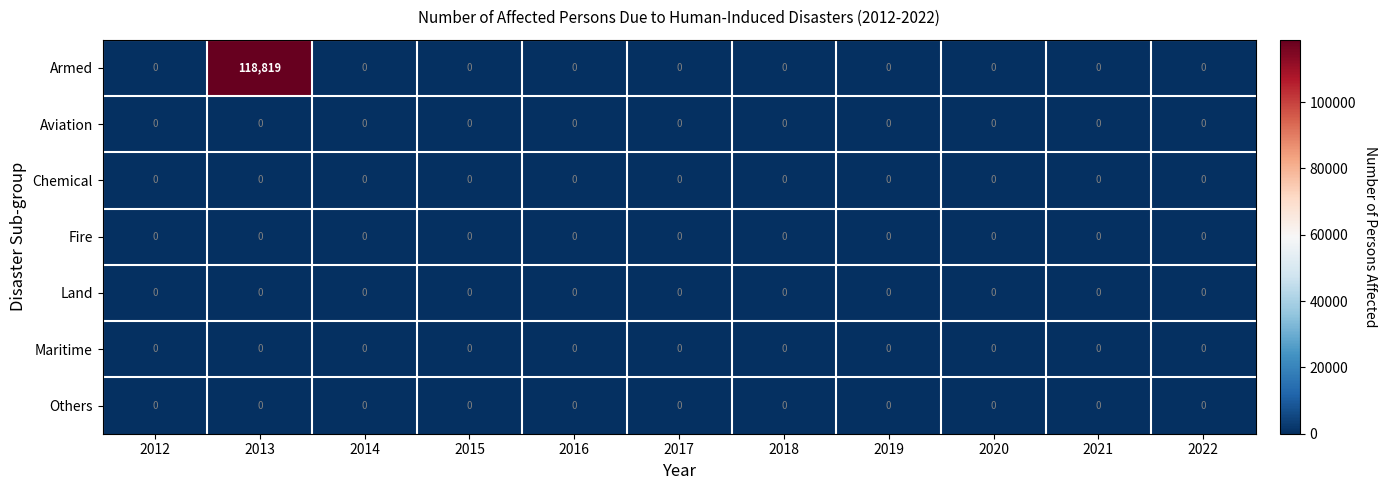

Is it true that Land equals 0 at 2018?

True